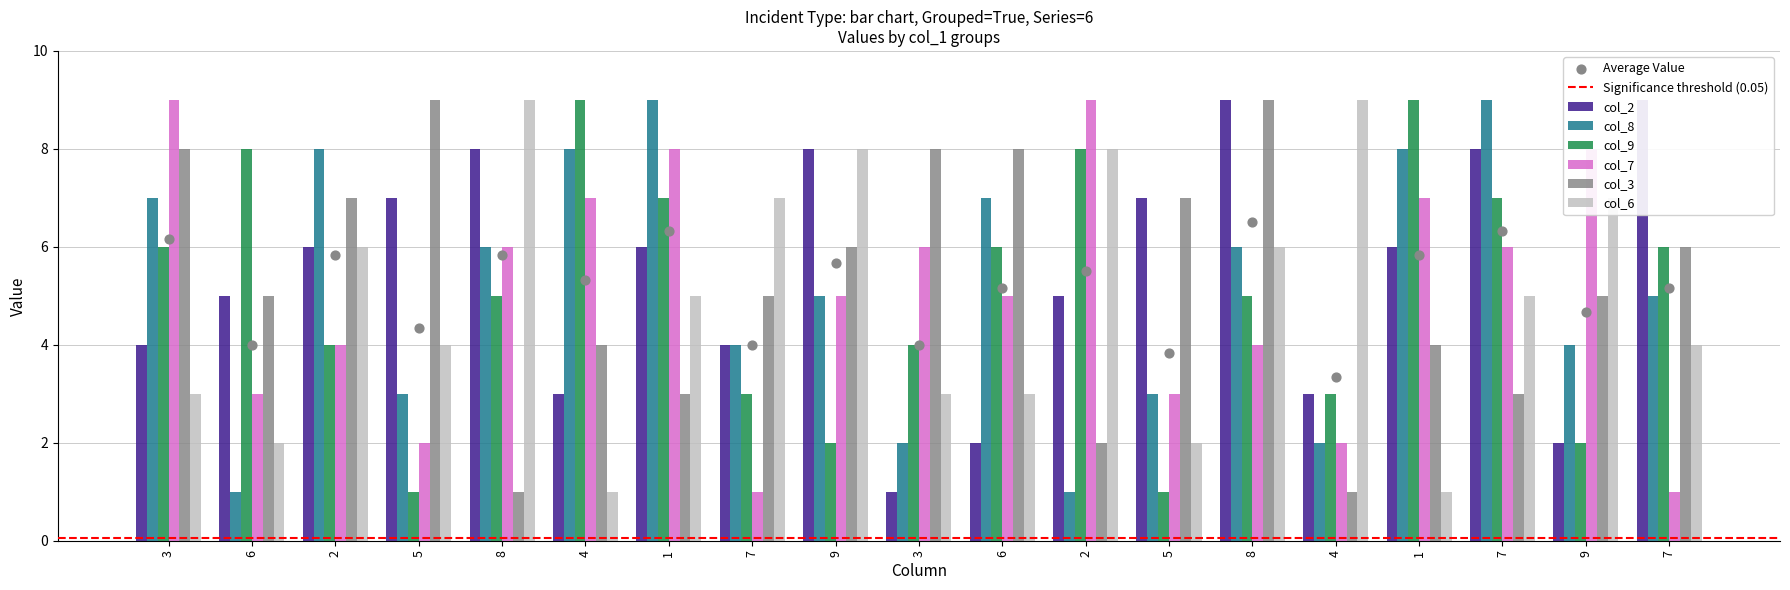

What is the total value across all series at 2?

35